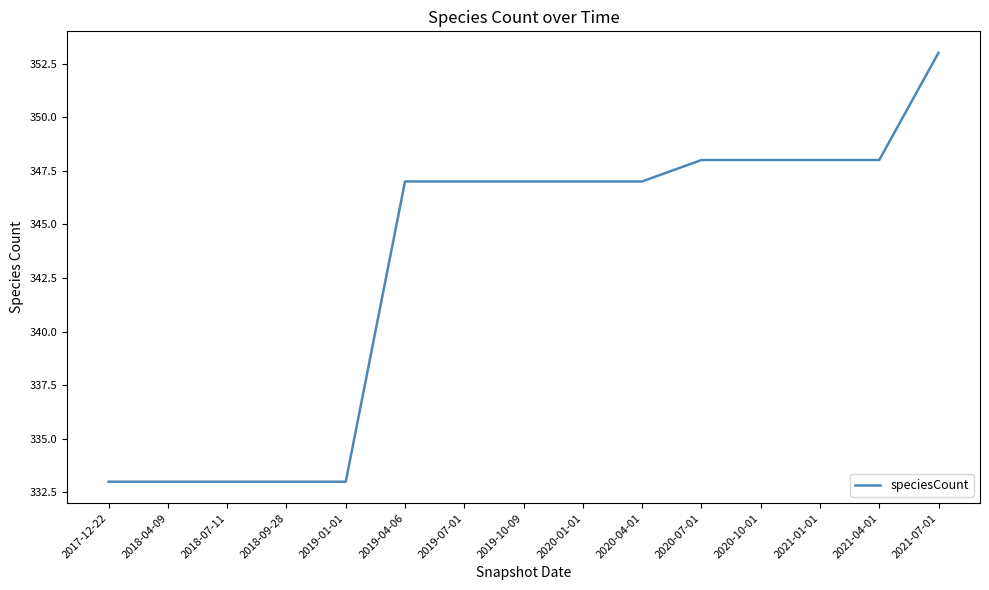

True or false: the data shows 333 at 2018-09-28.

True